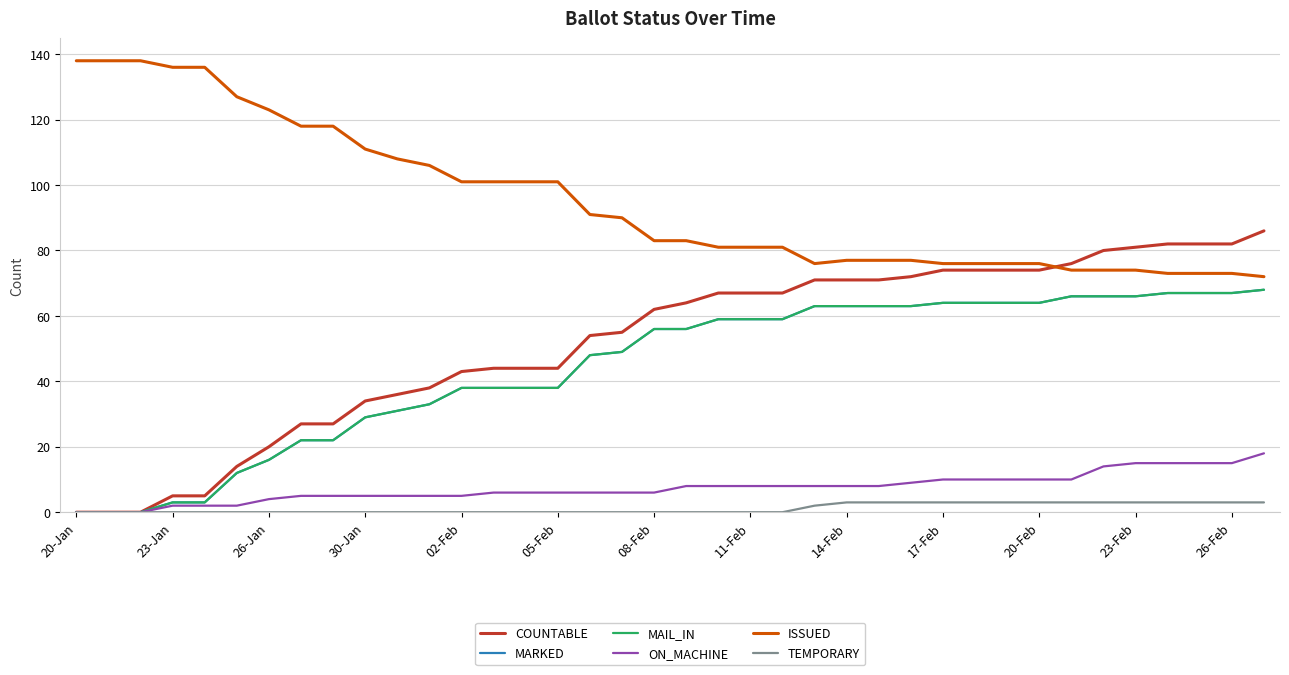

Does the chart display data point markers on the line(s)?

No